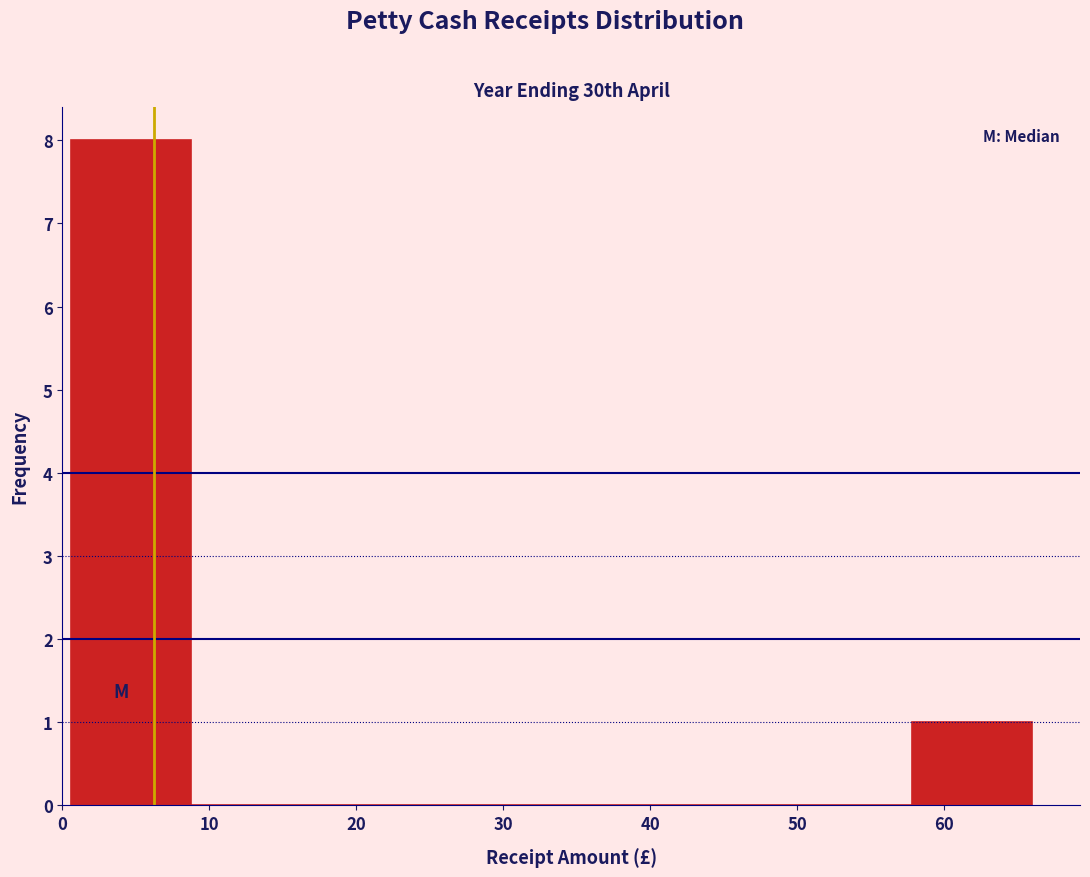

Reading left to right, transcribe this chart: for each bar, give the range it covers on the x-axis and its height. Neither the bar edges nor the heights are printed on the chart, so give them approximately, as read against the axes.

1 to 9: 8
9 to 17: 0
17 to 25: 0
25 to 33: 0
33 to 41: 0
41 to 50: 0
50 to 58: 0
58 to 66: 1